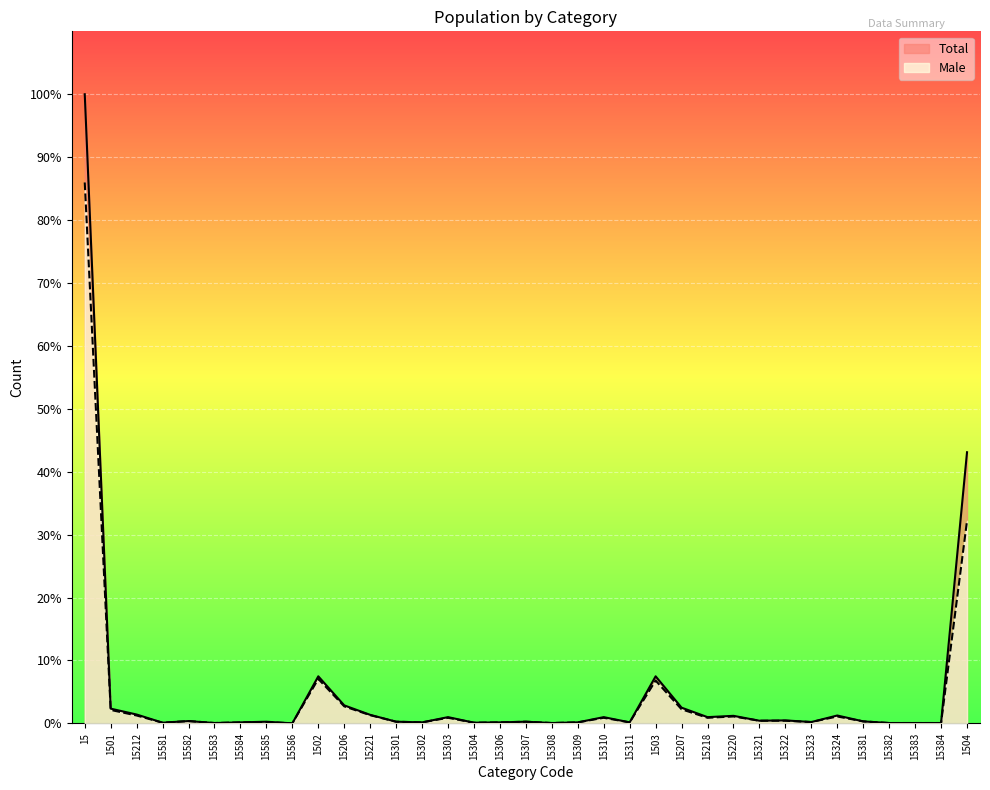

Where is the first local maximum for Male?

15582